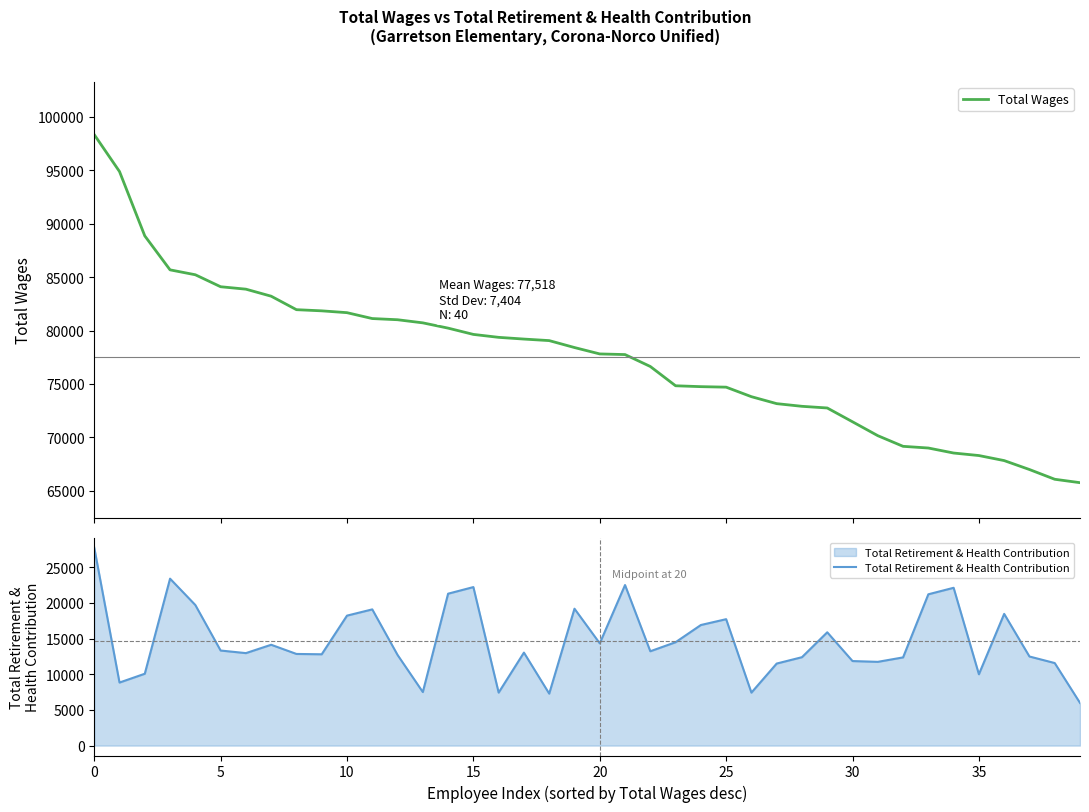

Which series has the largest range (max minus min)?

Total Wages